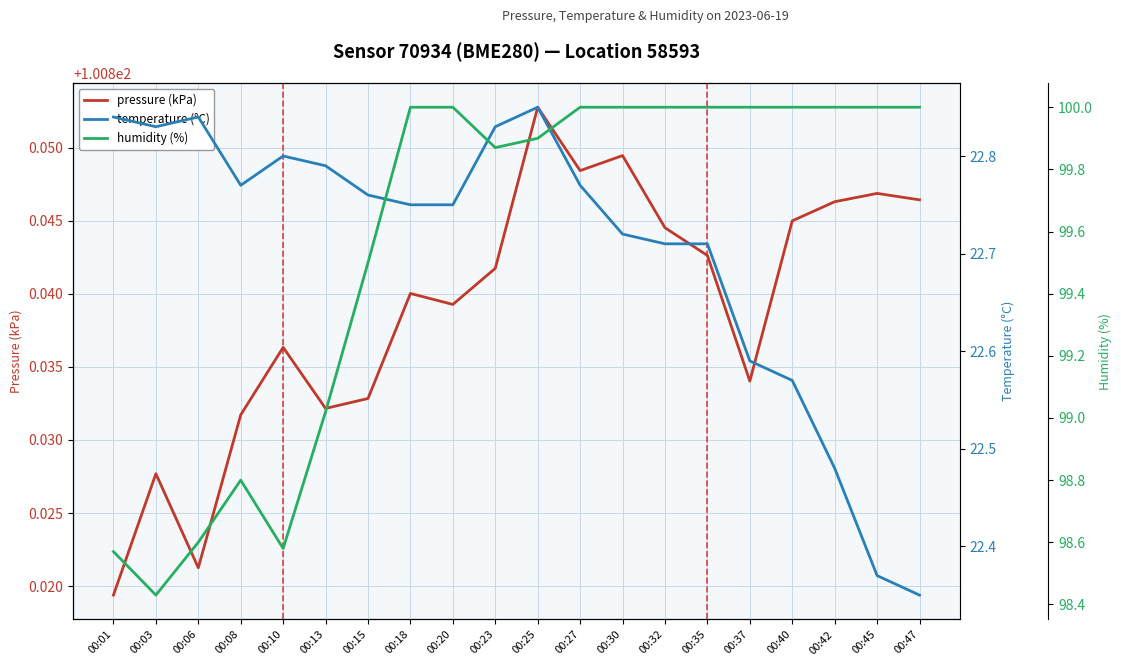

True or false: humidity (%) has a value of 168.8 at 00:40.

False